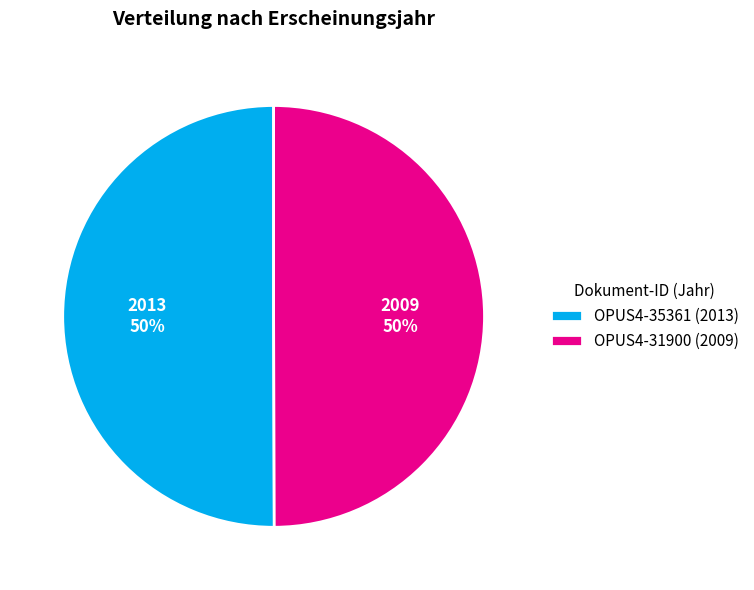

To the nearest percent, what percentage of the pie is OPUS4-31900?

50%